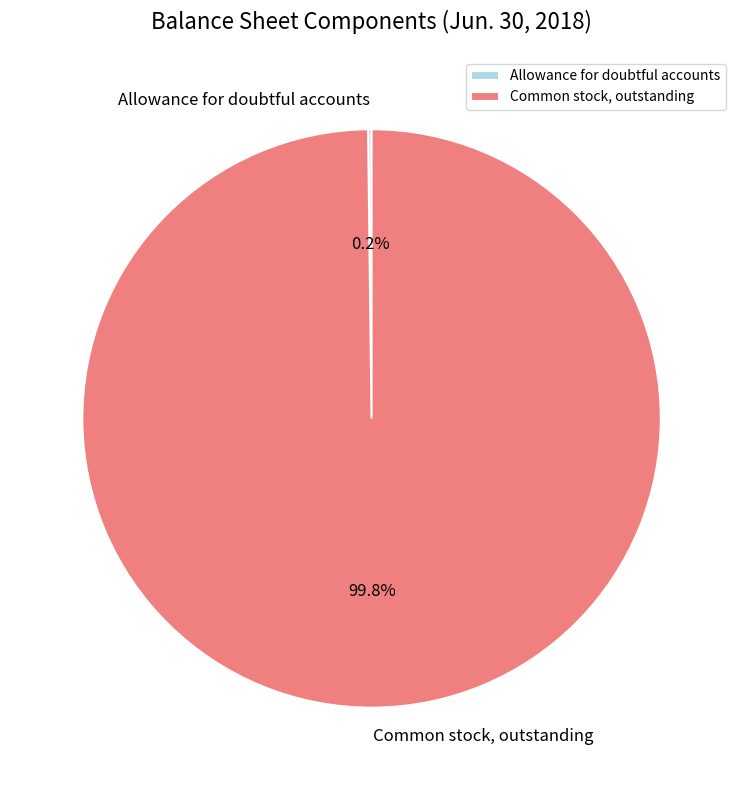

What percentage is the Common stock, outstanding slice, to the nearest percent?

100%